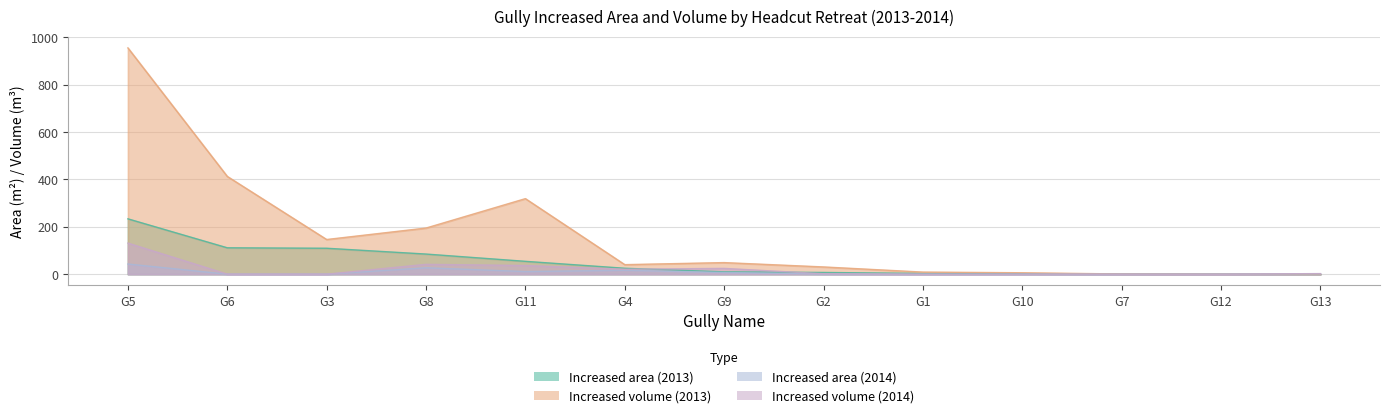

Count the number of categories in the chart.

13